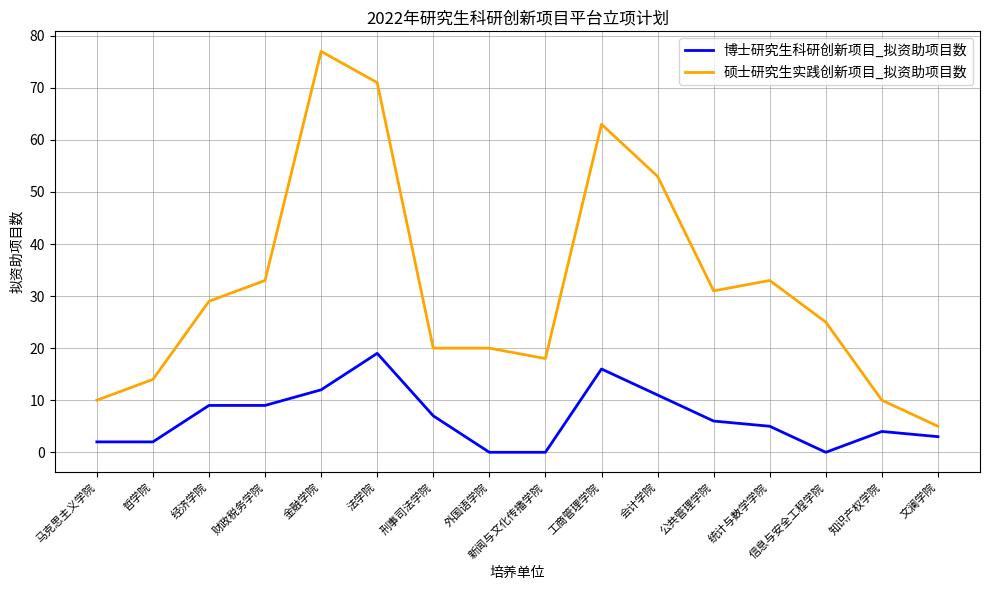

What is the difference between the 硕士研究生实践创新项目_拟资助项目数 values at 会计学院 and 知识产权学院?

43